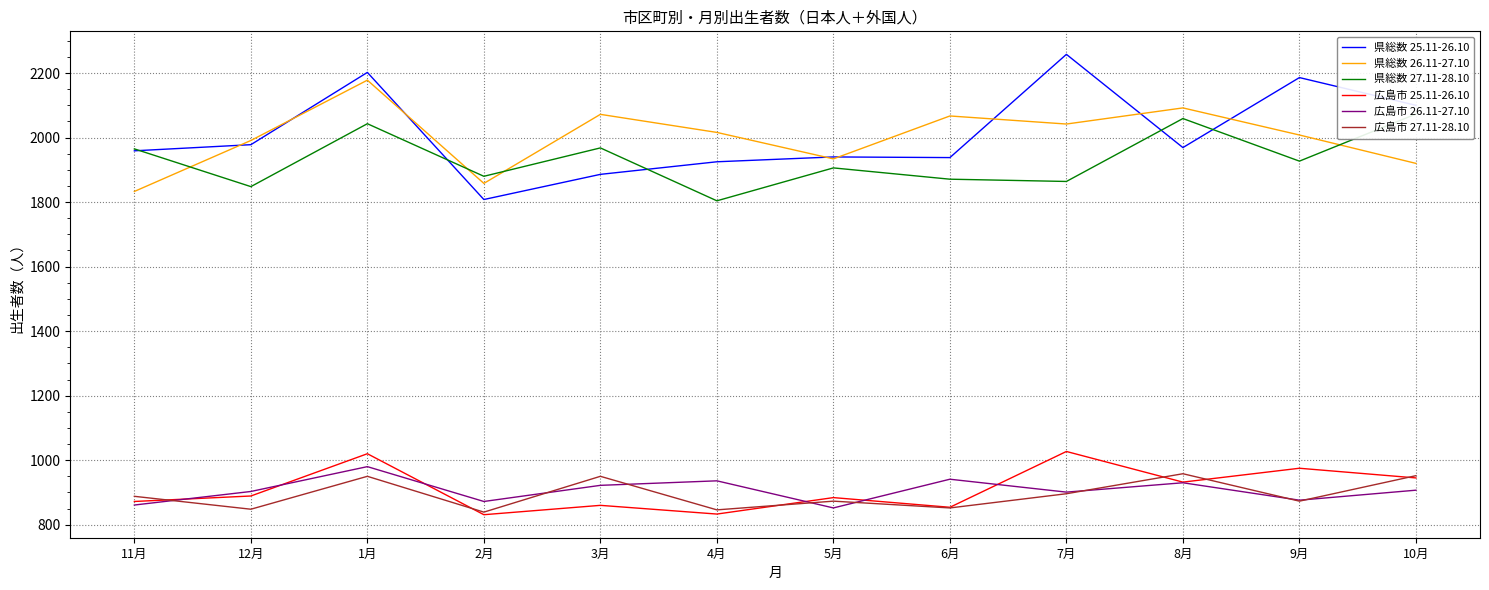

What is the value of the 広島市 26.11-27.10 point at the 3rd from the left?

980